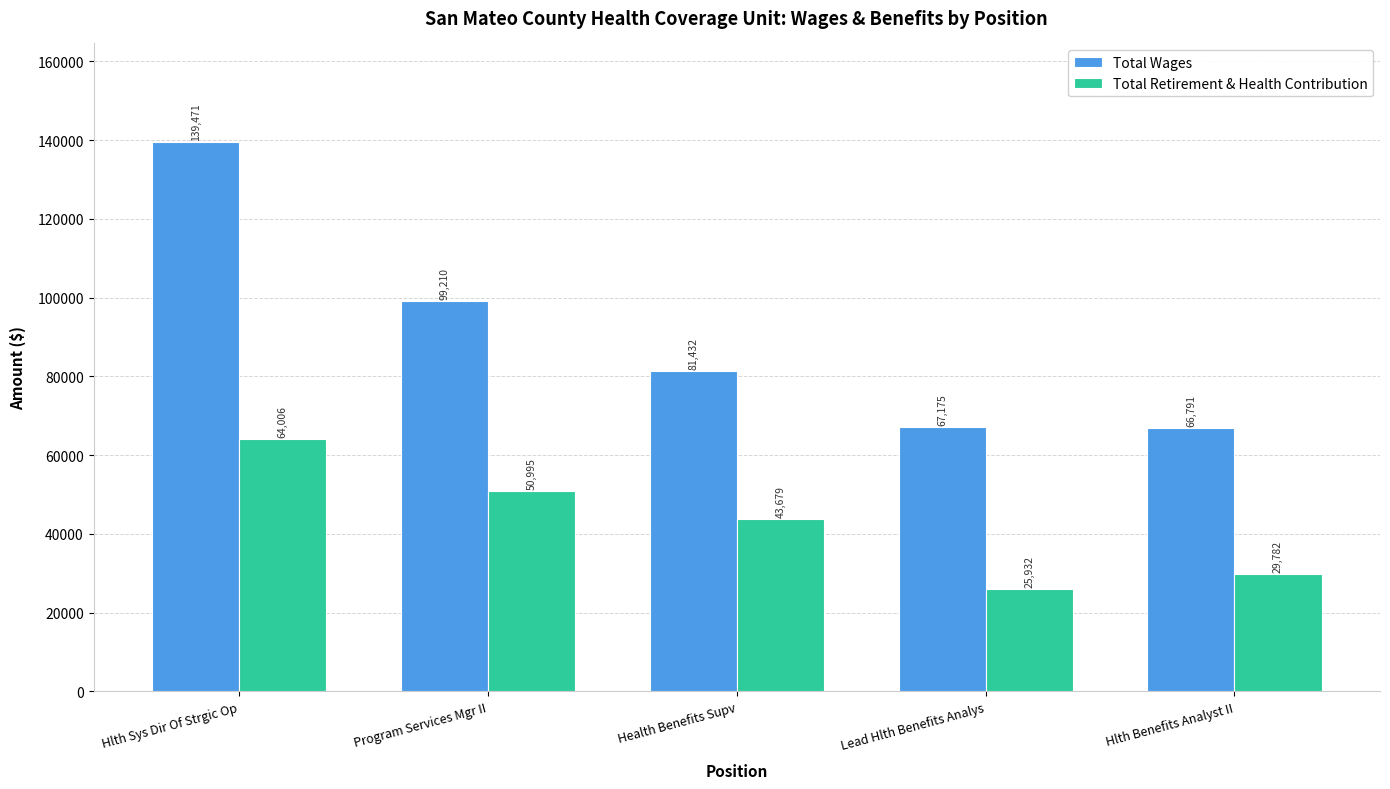

Which series has the widest spread of values?

Total Wages